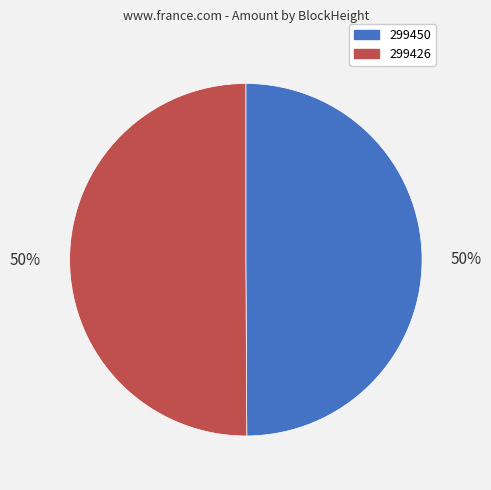

Combined, do 299450 and 299426 account for over 50%?

Yes